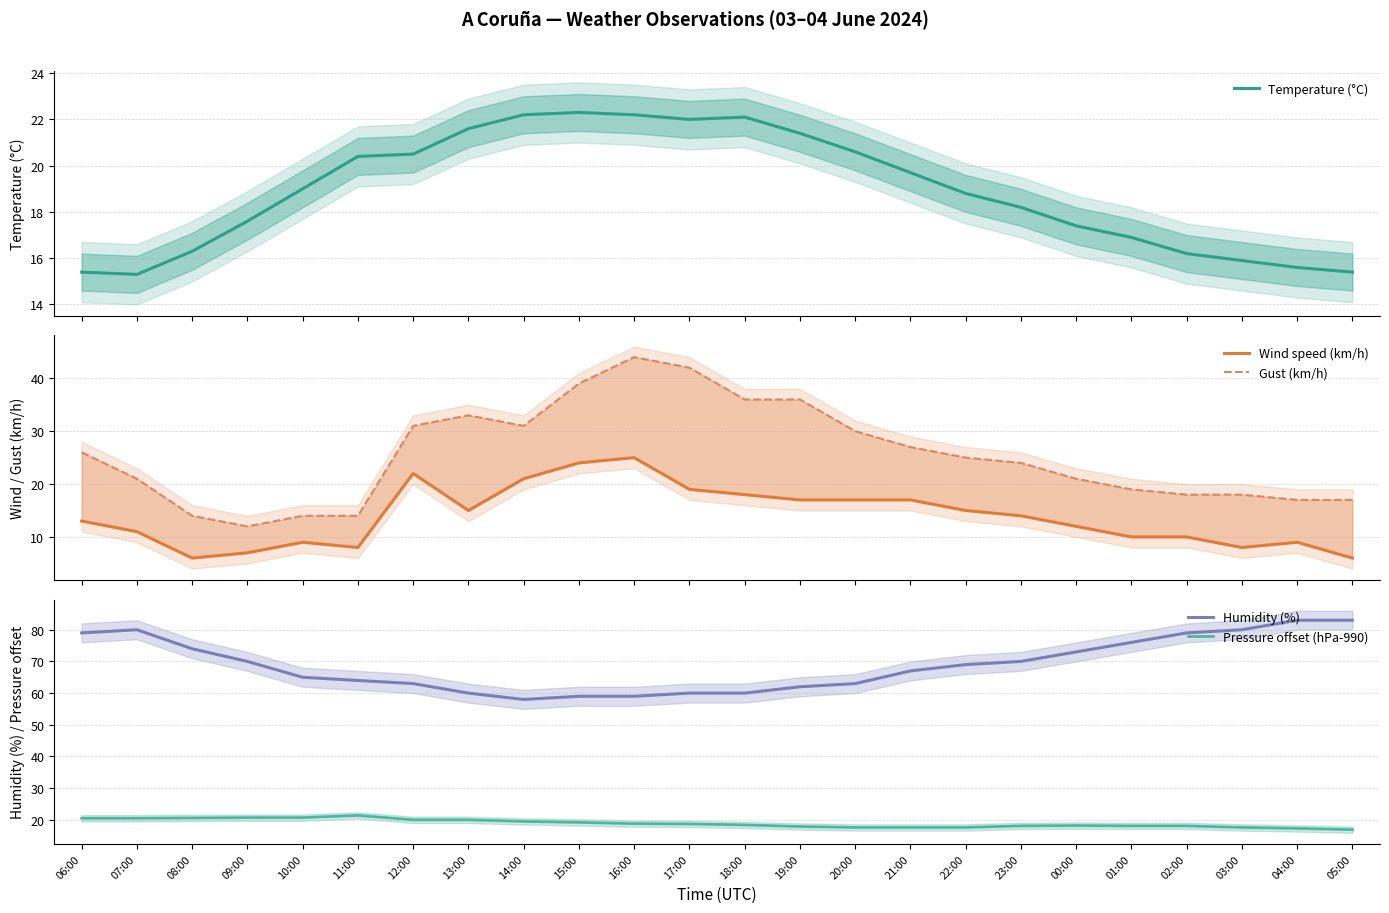

What is the maximum value for Temperature (°C)?

22.3